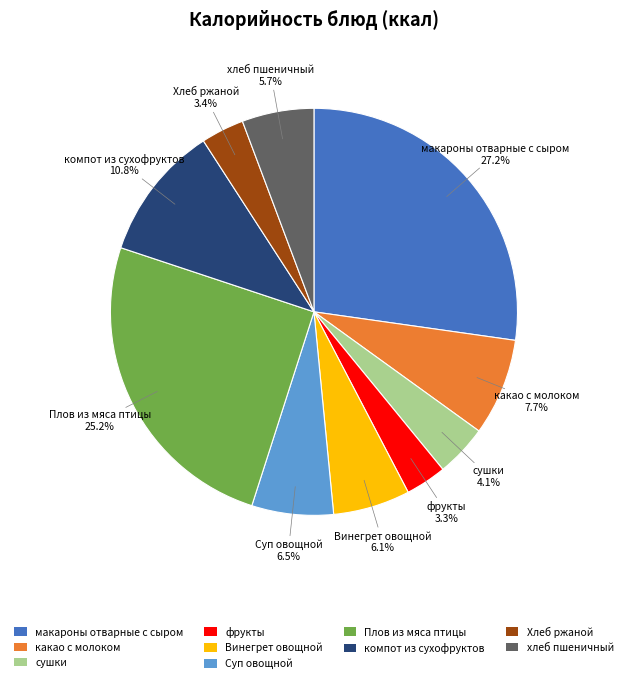

Which category has the biggest portion of the pie?

макароны отварные с сыром